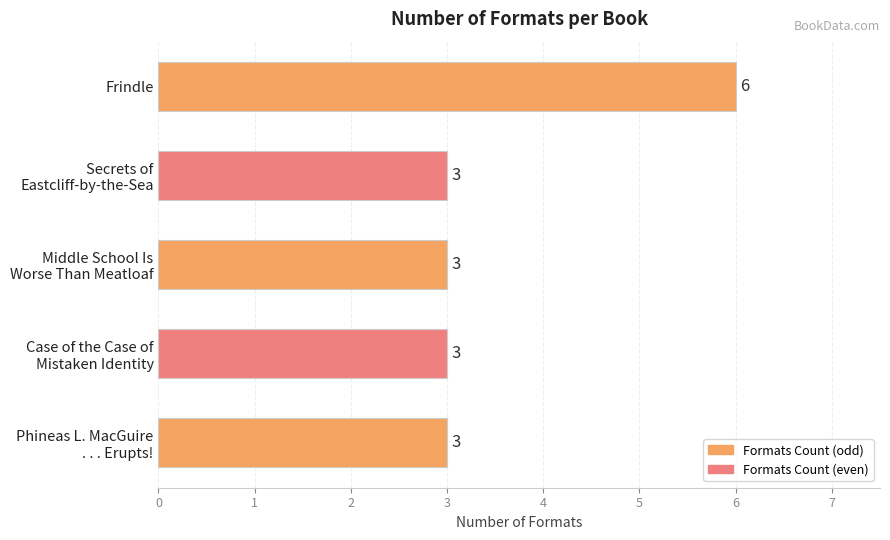

Count the values in the range 3 to 4.

4